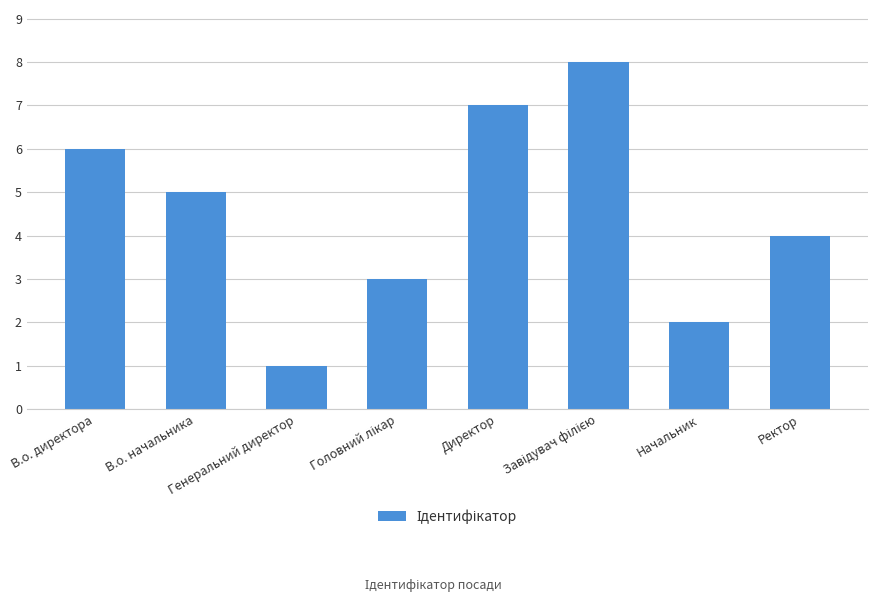

Reading left to right, what are all the values shown in this chart?

6	5	1	3	7	8	2	4